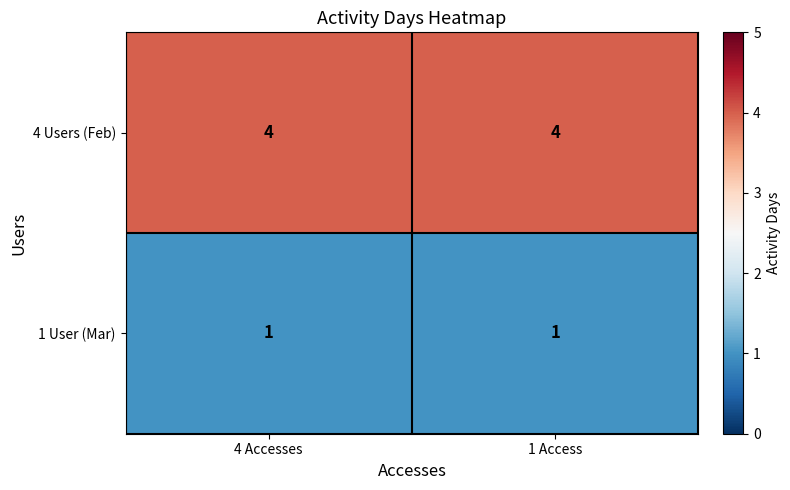

Reading left to right, what are all the values shown in this chart?

4 Users (Feb): 4 Accesses=4	1 Access=4
1 User (Mar): 4 Accesses=1	1 Access=1